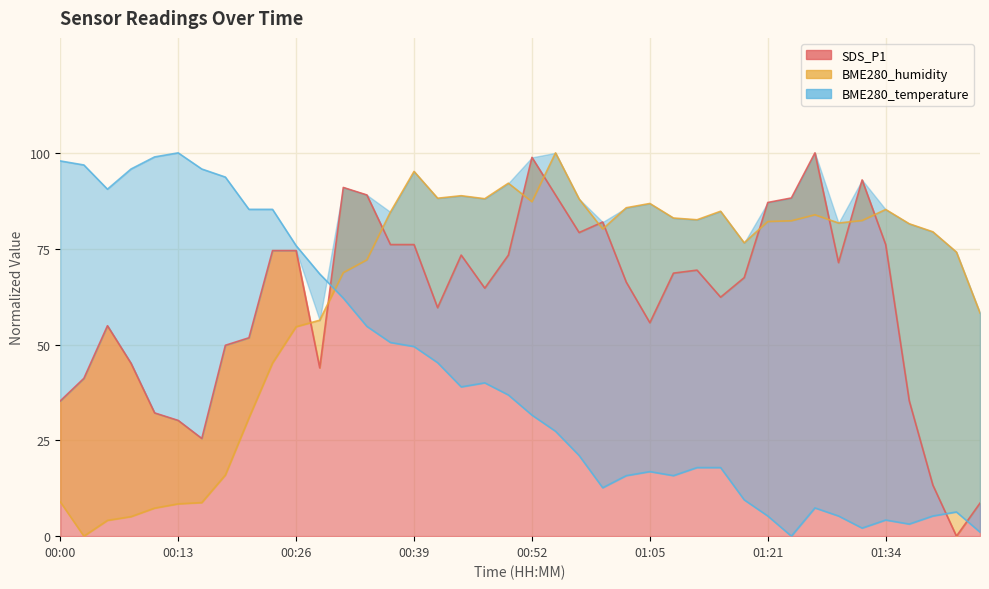

Count the number of categories in the chart.

40